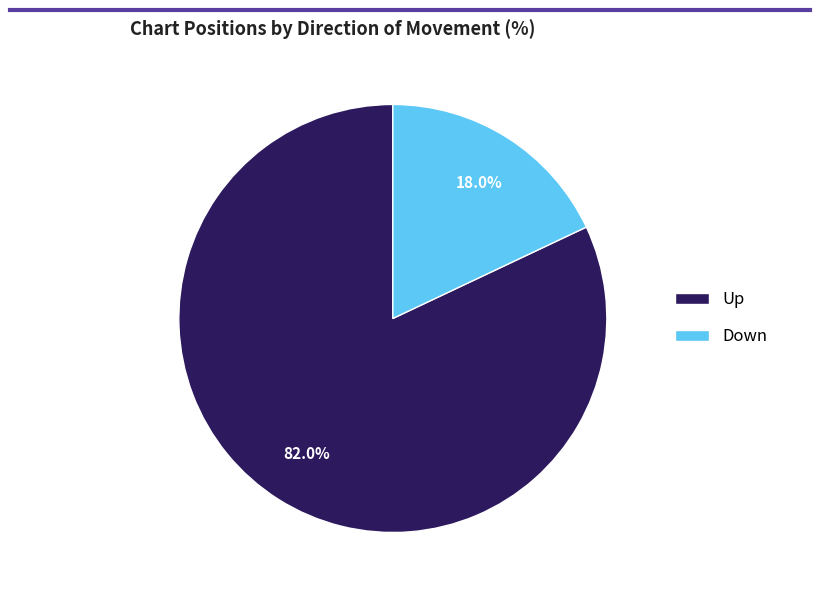

How much of the chart is everything except Down?

82.0%